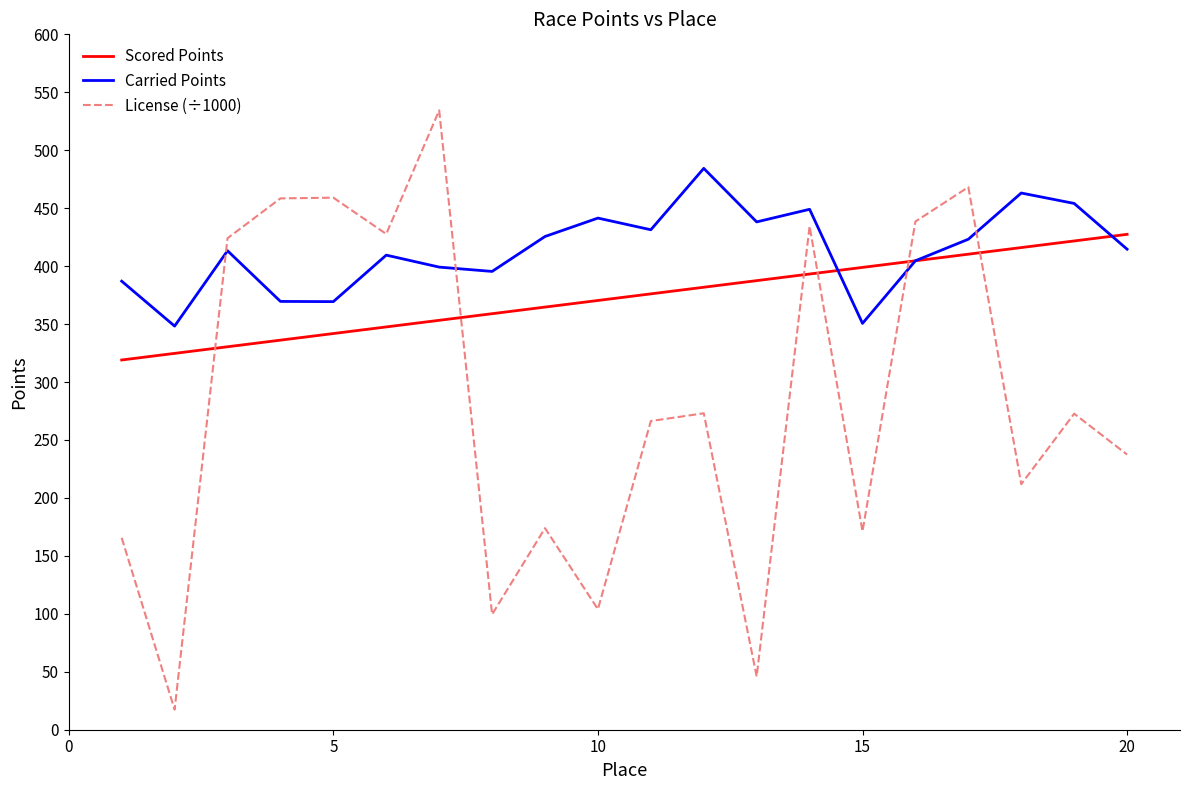

Which series has the largest range (max minus min)?

License (÷1000)